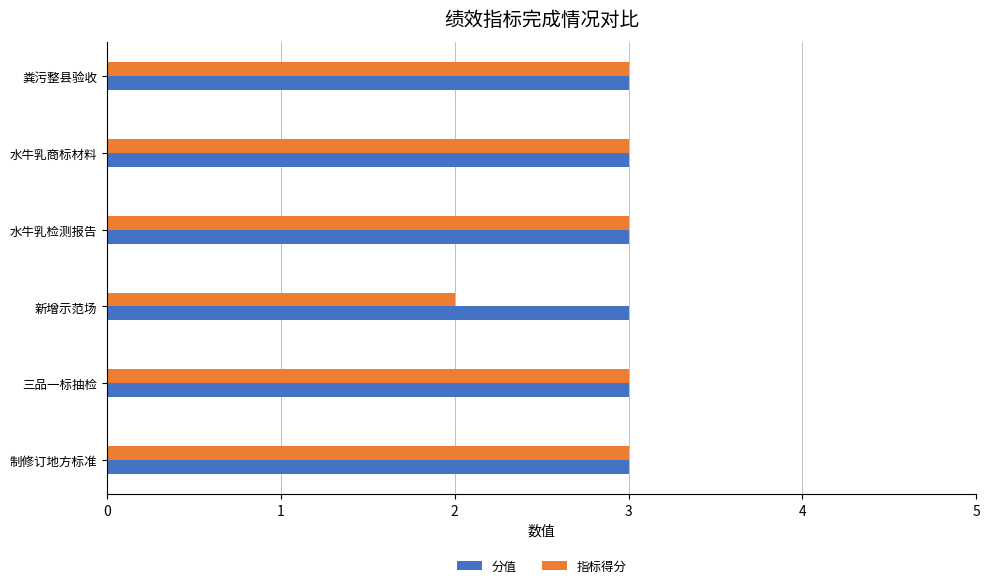

What is the sum of all 指标得分 values?

17